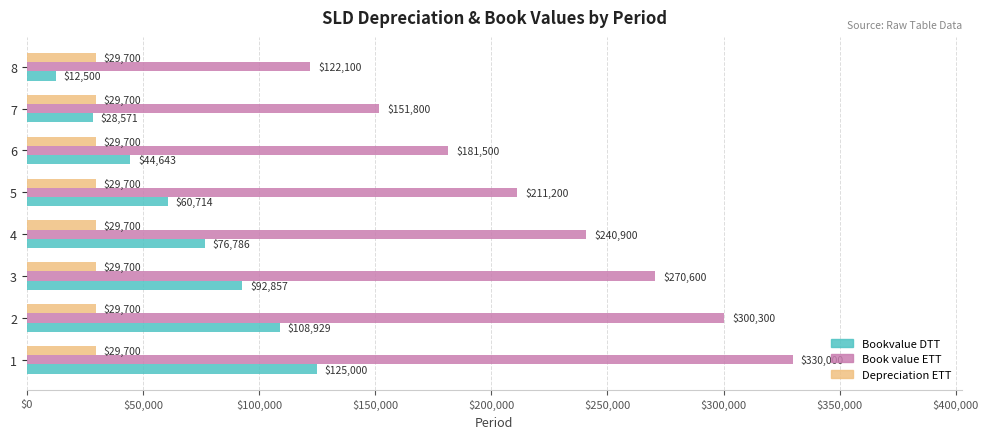

At how many categories does at least one series exceed 95619?

8